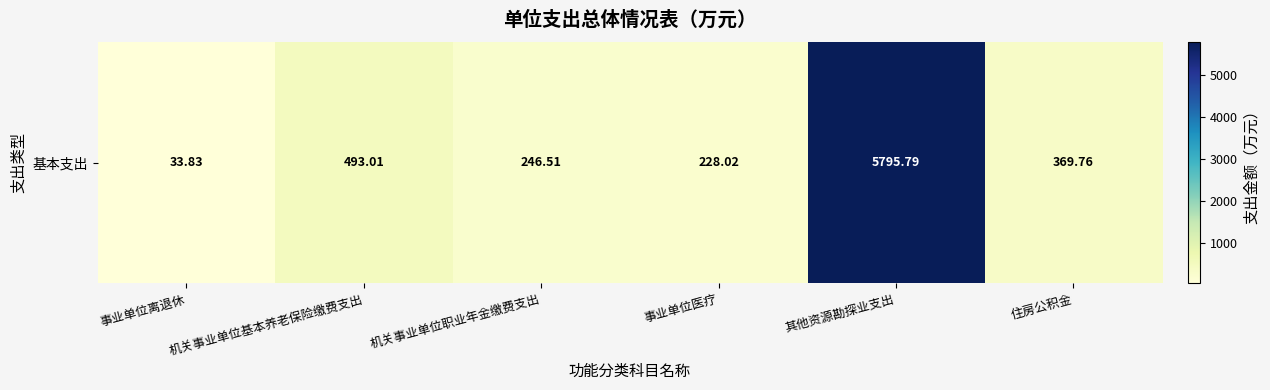

Which category has the lowest value across all series?

事业单位离退休